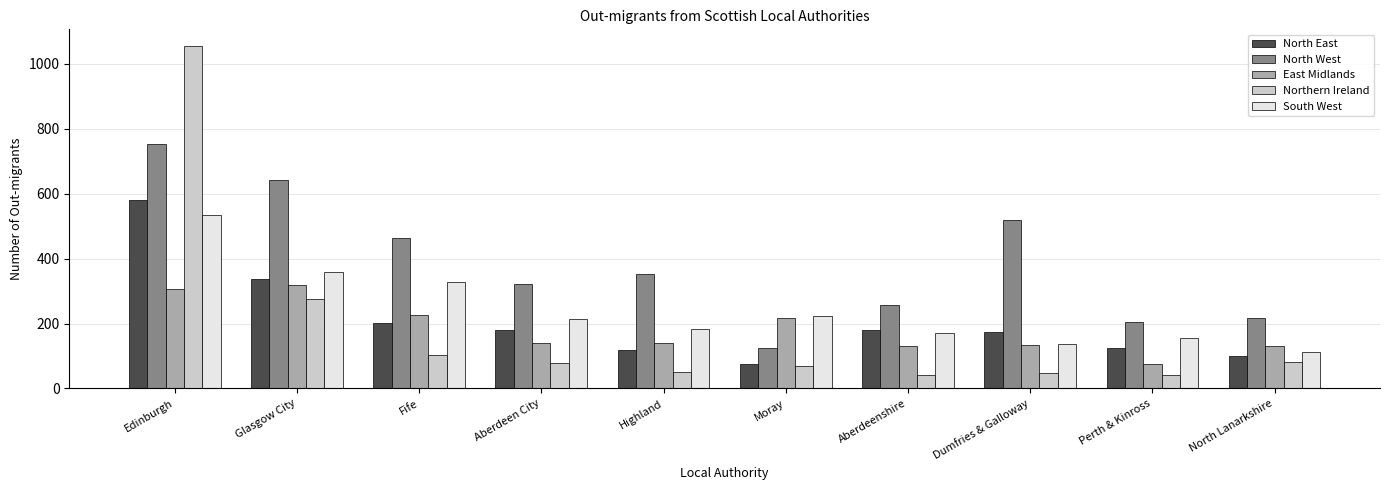

Where does the South West series first go above 215?

Edinburgh